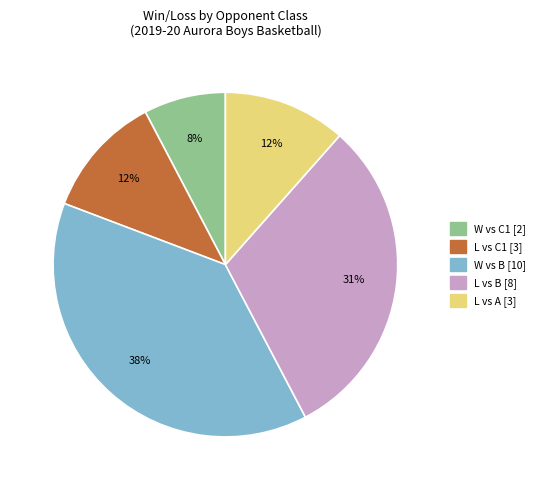

Count the number of slices in the pie.

5